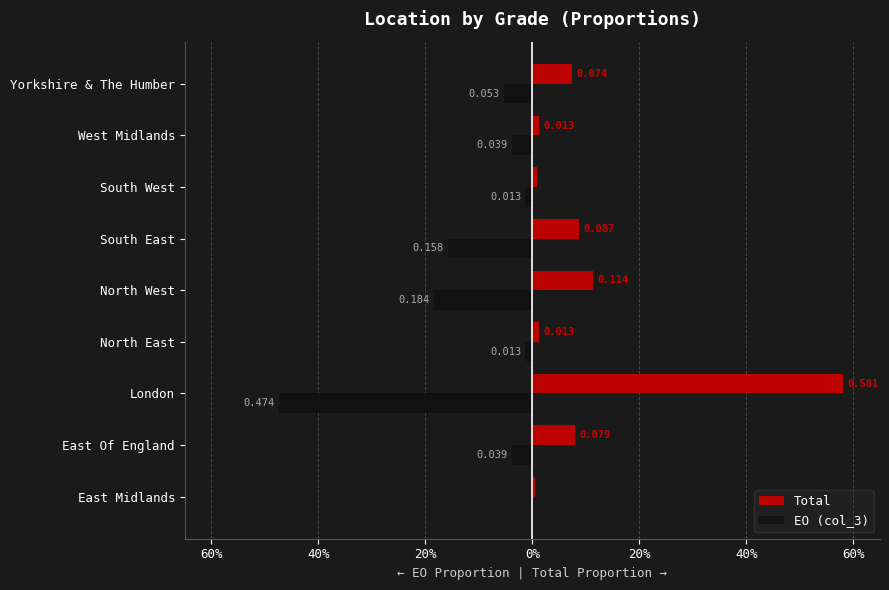

What are all the series names shown in the legend?

Total, EO (col_3)